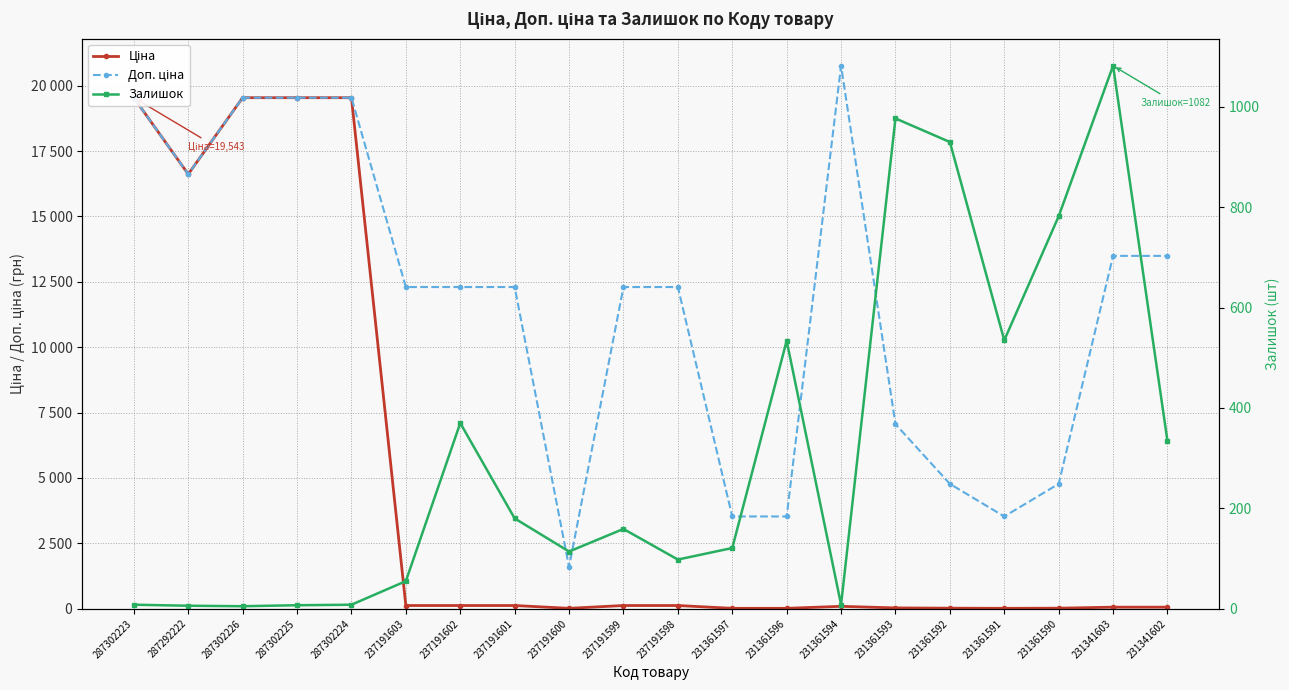

True or false: Ціна and Залишок intersect in this chart.

True